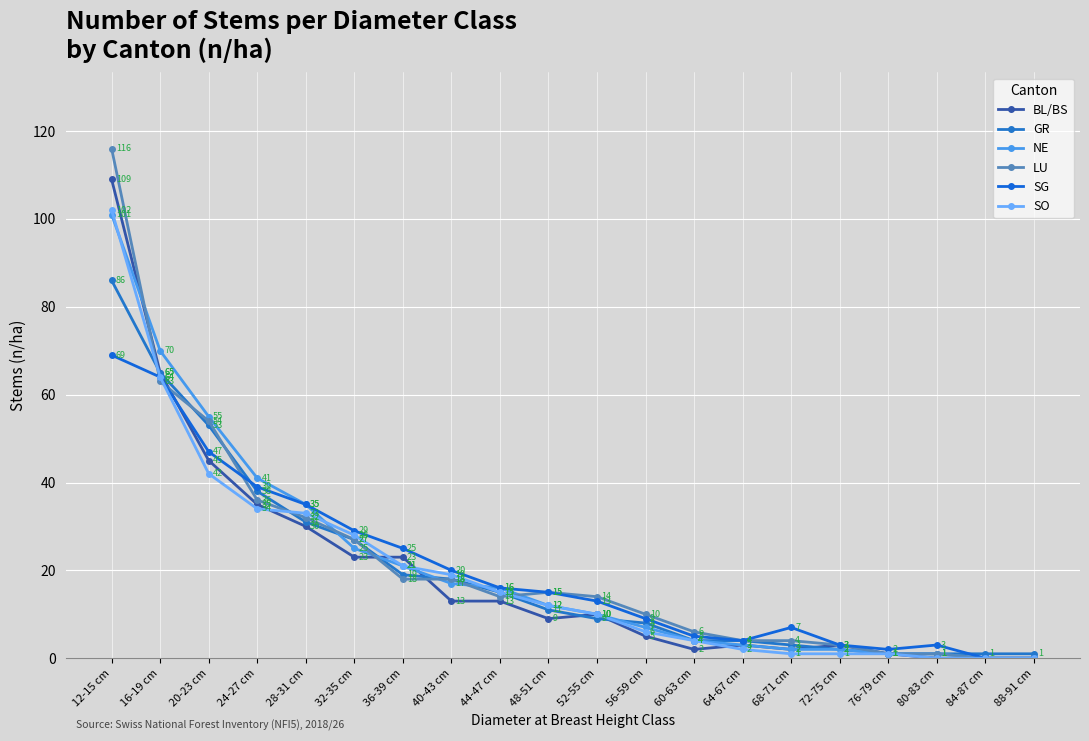

The value of LU at 28-31 cm is 32. True or false?

True